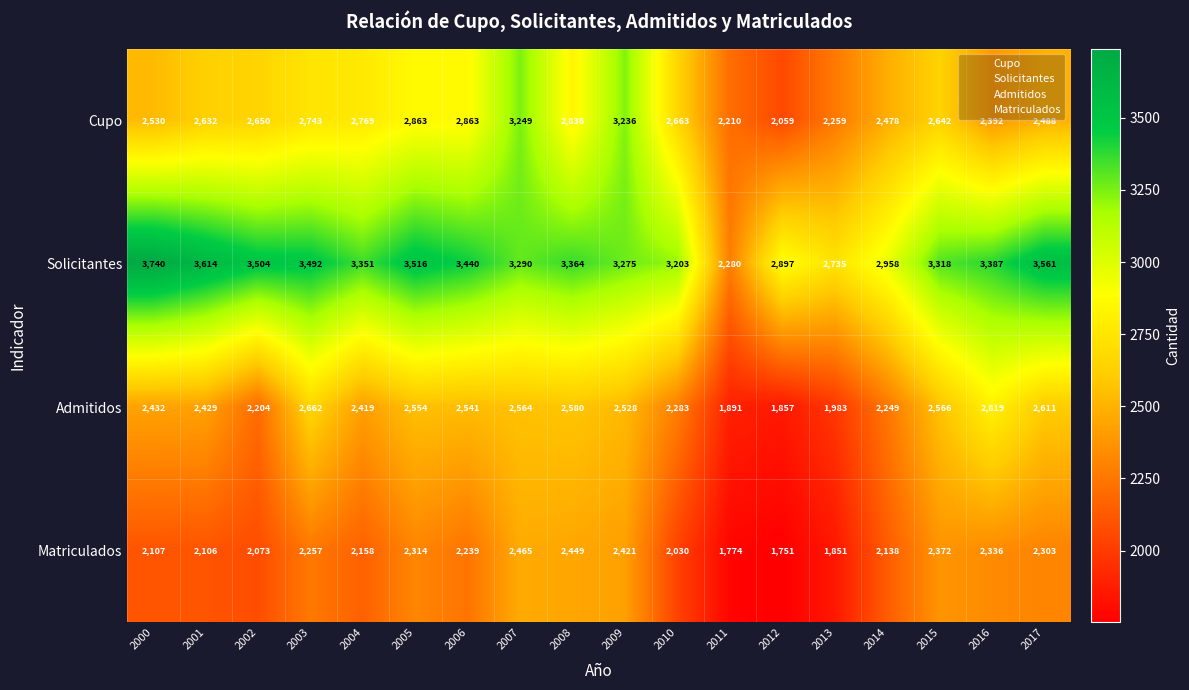

At which category is the sum across all series the highest?

2007